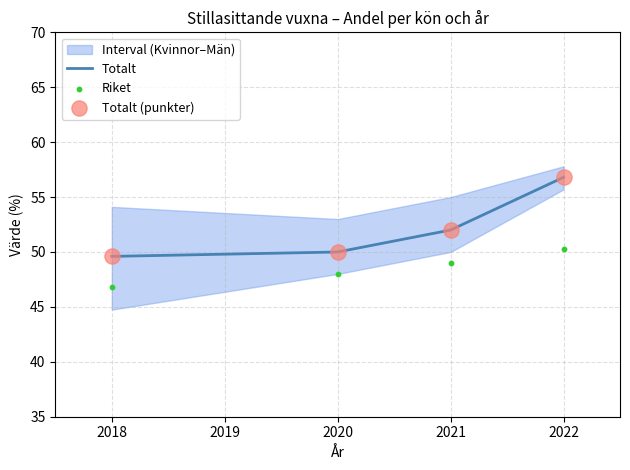

True or false: Totalt has more than 2 points higher than both neighbors.

False